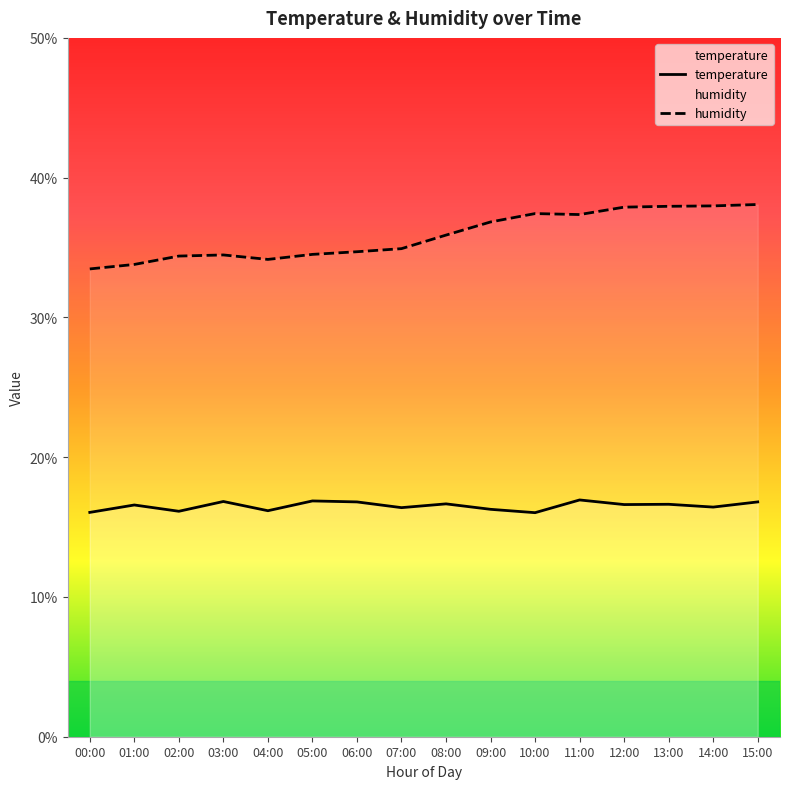

The temperature series shows 29.8 at 01:00. True or false?

False